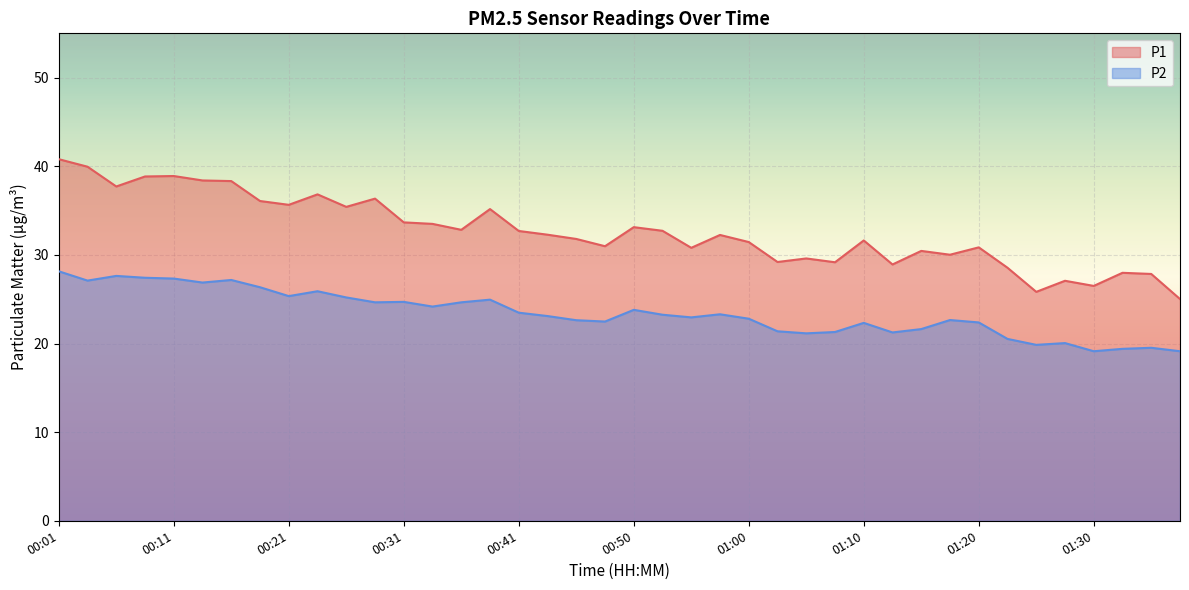

What is the lowest value of the P1 series?

25.0